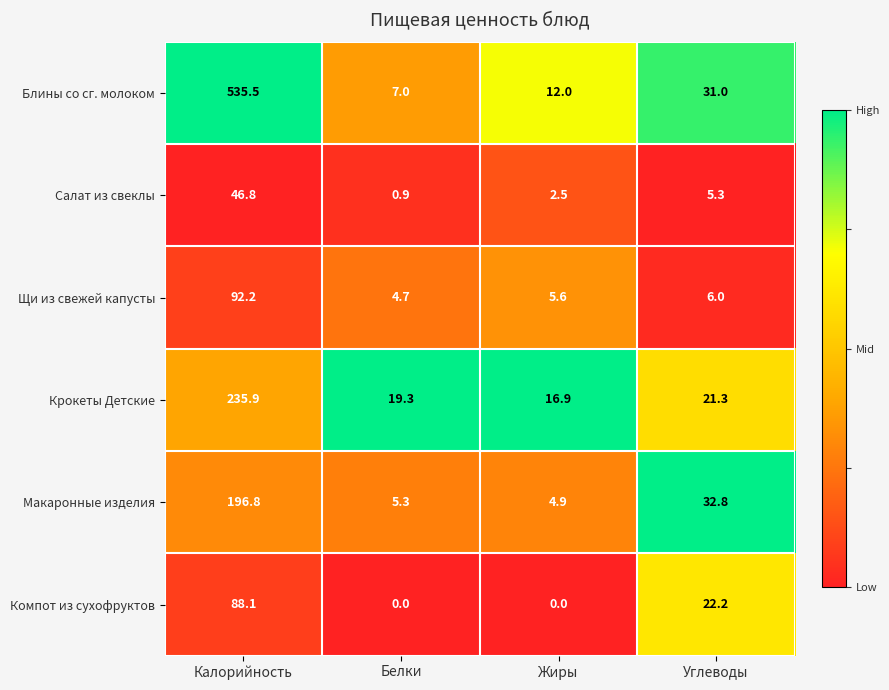

Which series changed the most between Калорийность and Белки?

Блины со сг. молоком